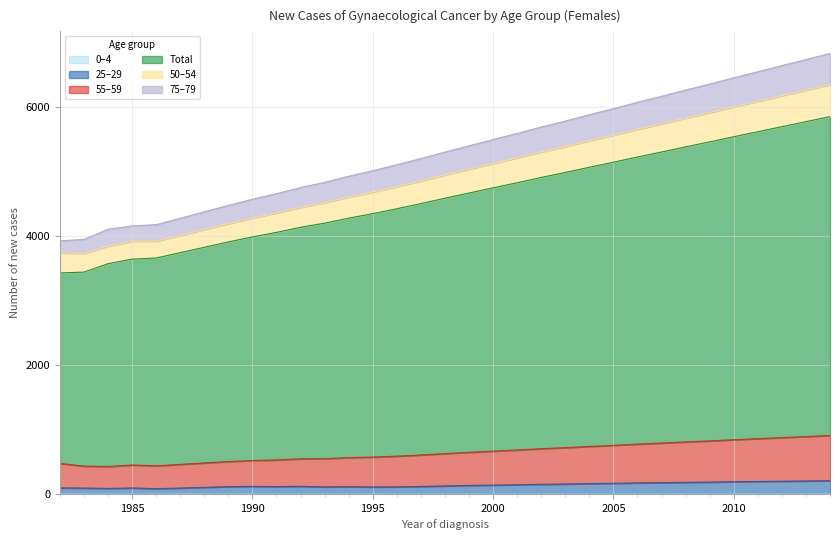

Does the chart display data point markers on the line(s)?

No